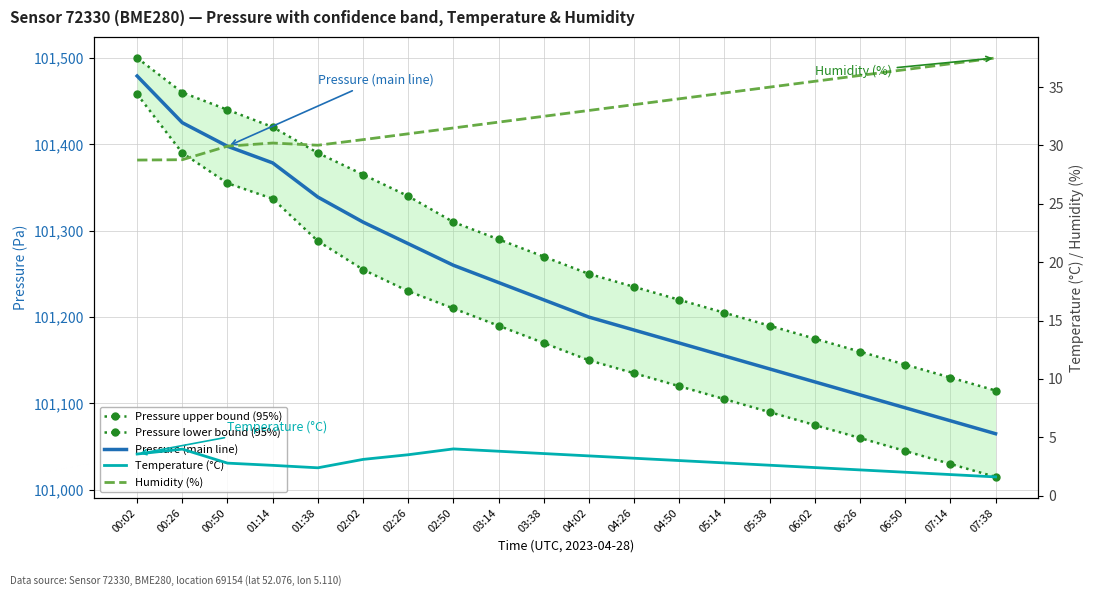

What is the label of the 1st point from the left?

00:02